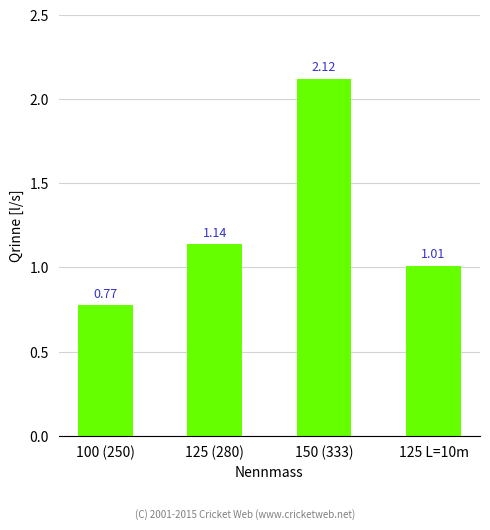

How many bars are there in total?

4